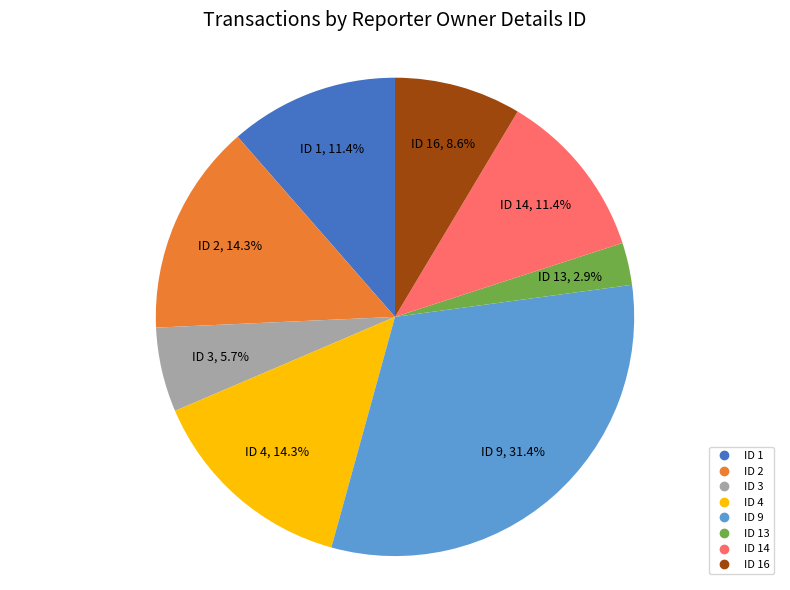

Is there a majority slice in this chart?

No